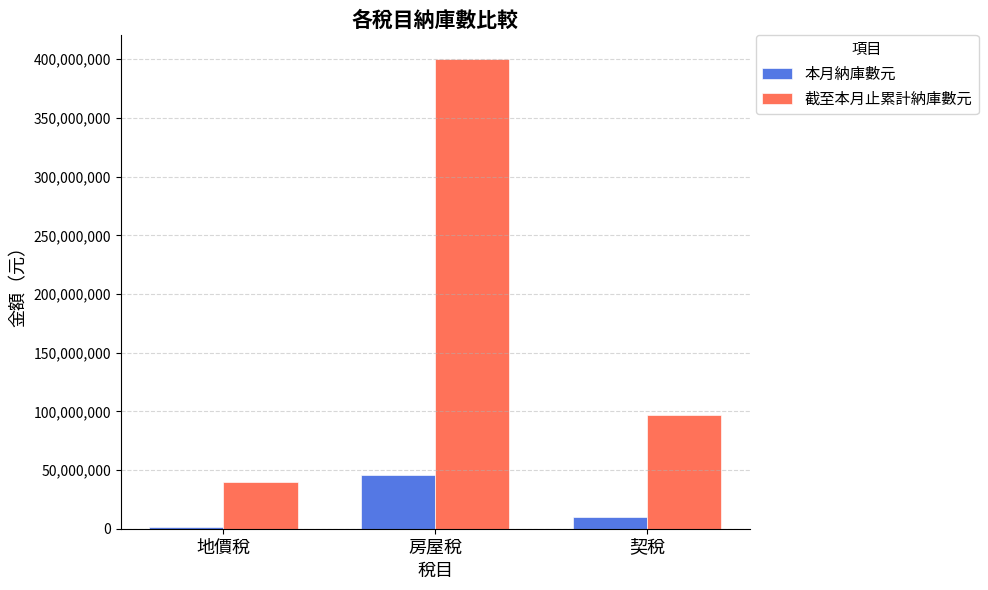

The value of 截至本月止累計納庫數元 at 地價稅 is 39987293. True or false?

True